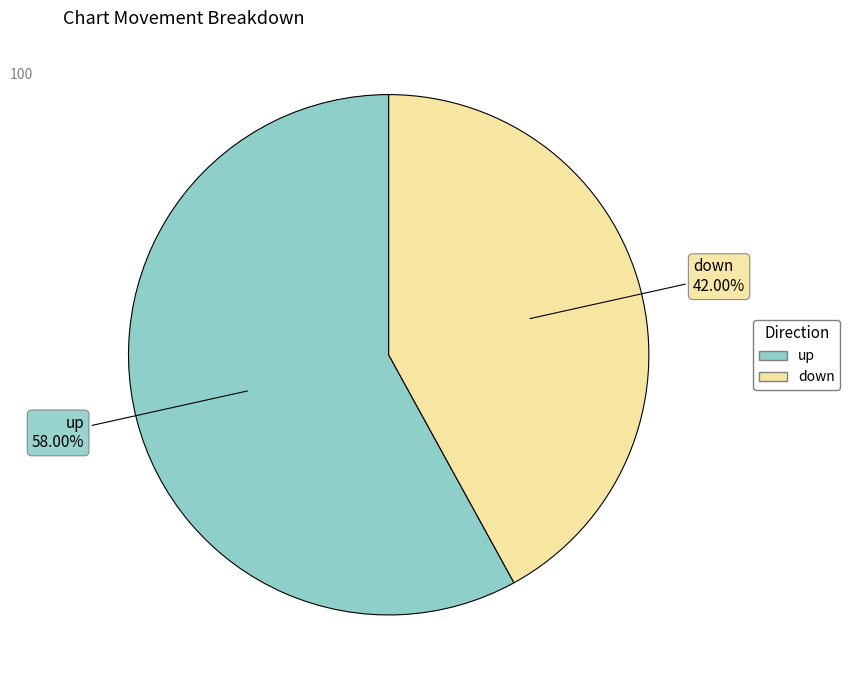

To the nearest percent, what percentage of the pie is up?

58%